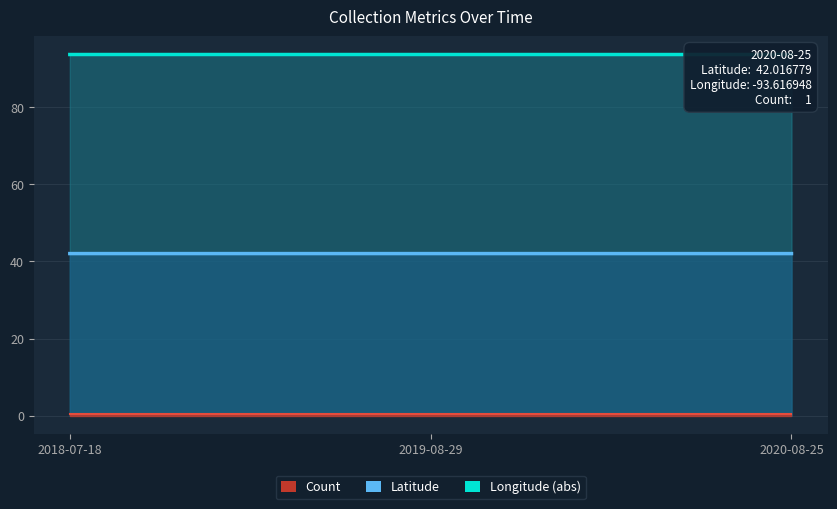

What is the label of the 3rd point from the left?

2020-08-25